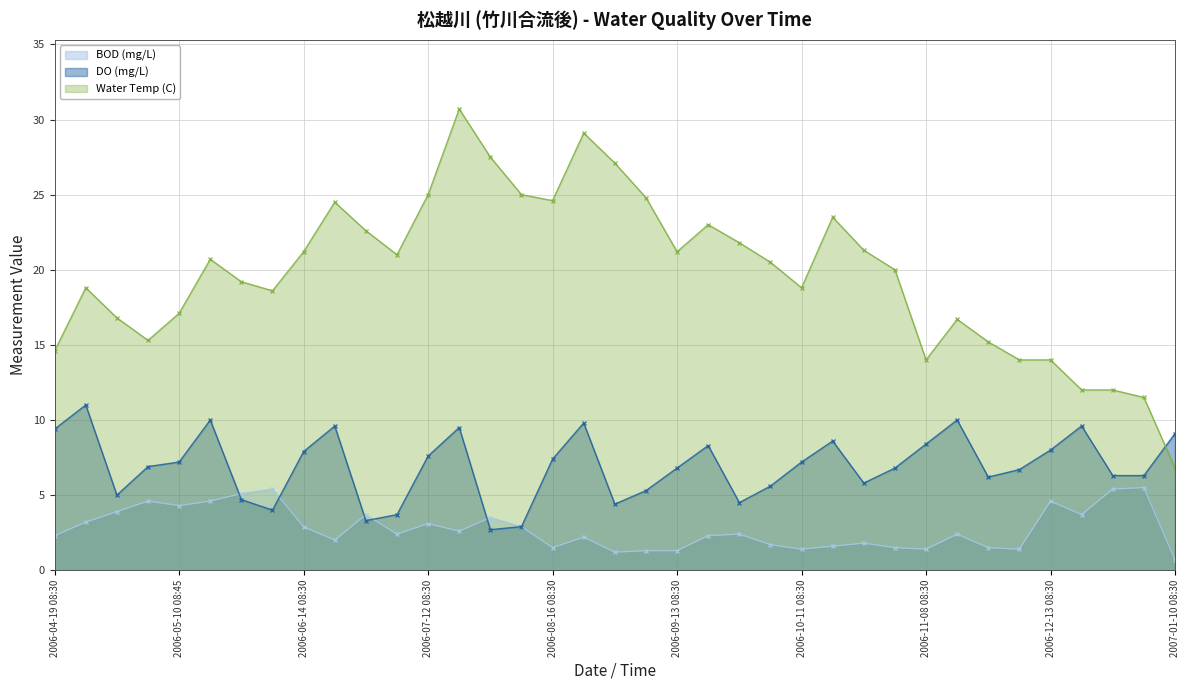

How many intersections are there between DO (mg/L) and Water Temp (C)?

1